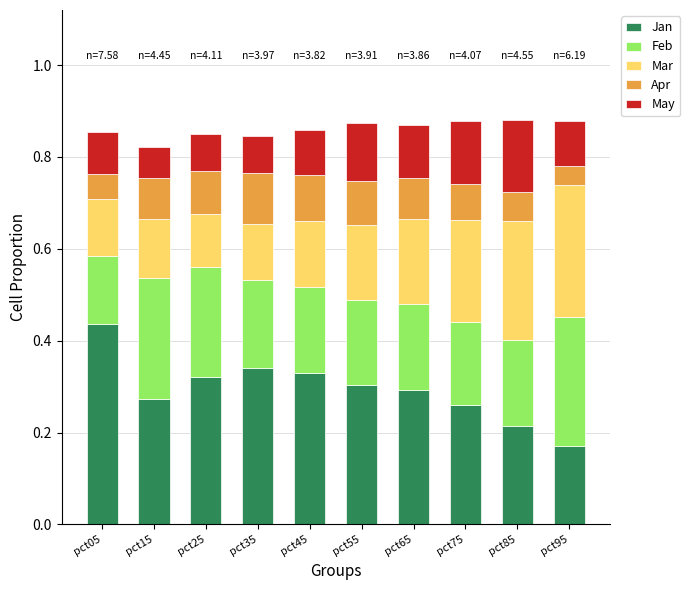

At which label does Jan reach its minimum?

pct95